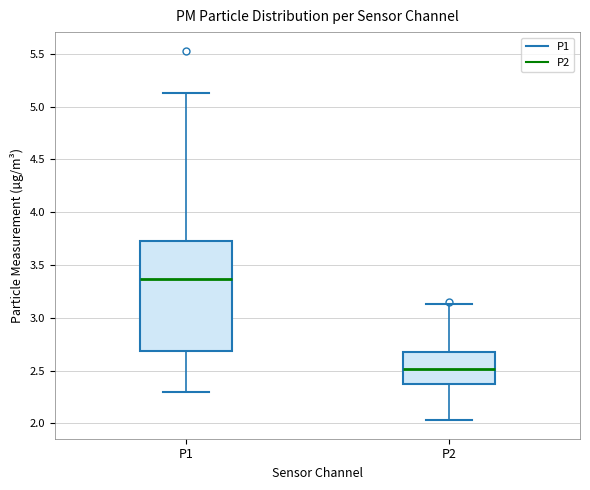

Which box's median line is the highest?

P1